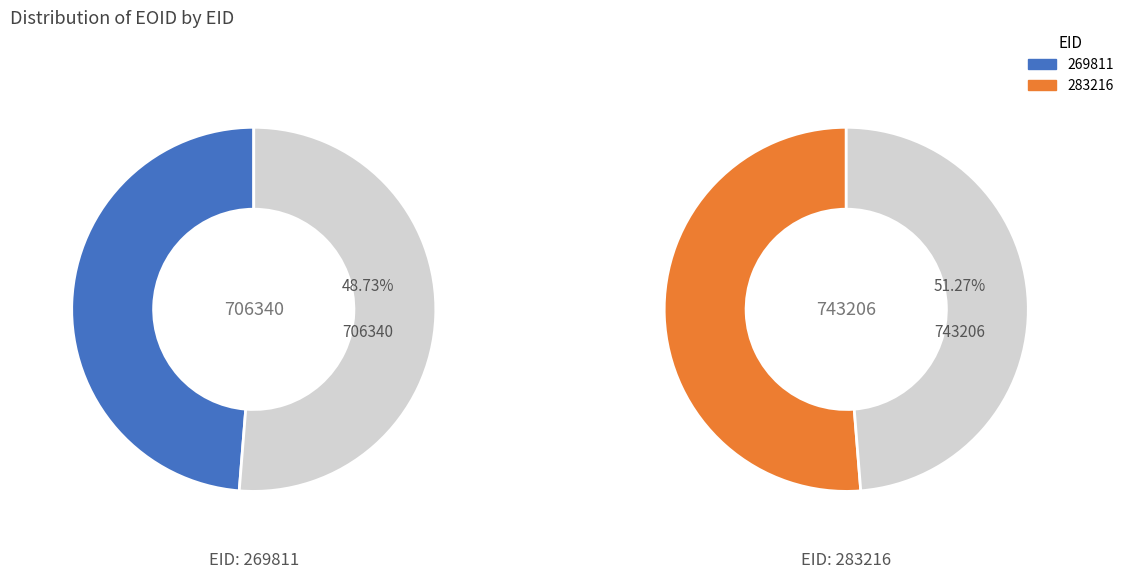

Between 269811 and 283216, which is larger?

283216